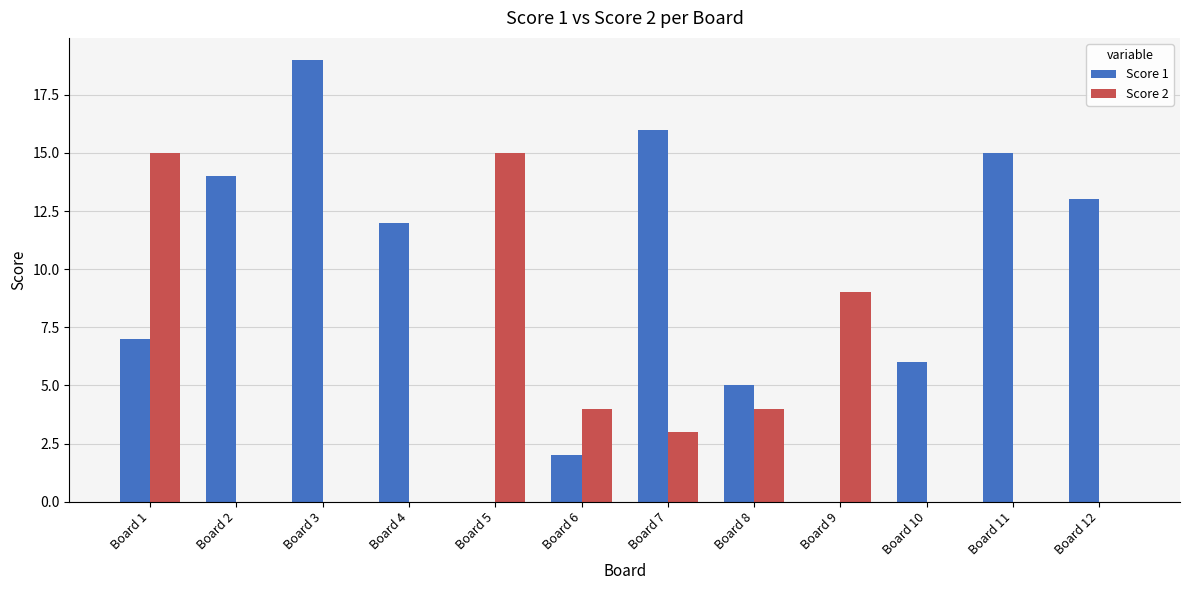

At which category is the sum across all series the highest?

Board 1